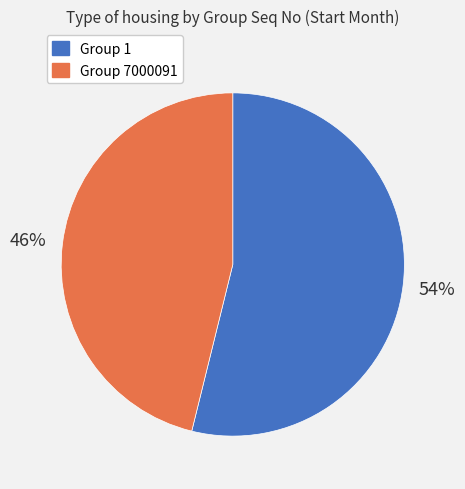

To the nearest percent, what is the average slice percentage?

50%